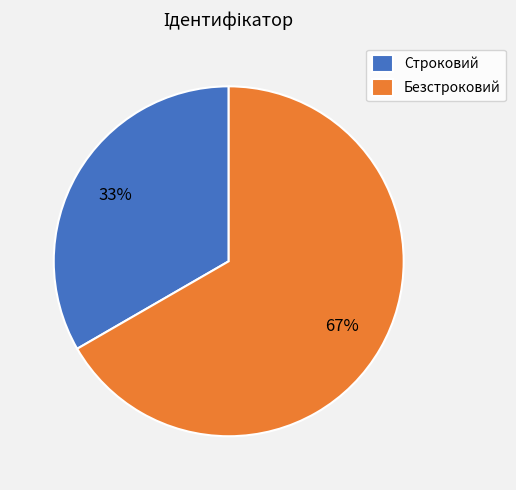

To the nearest percent, what portion does Безстроковий represent?

67%